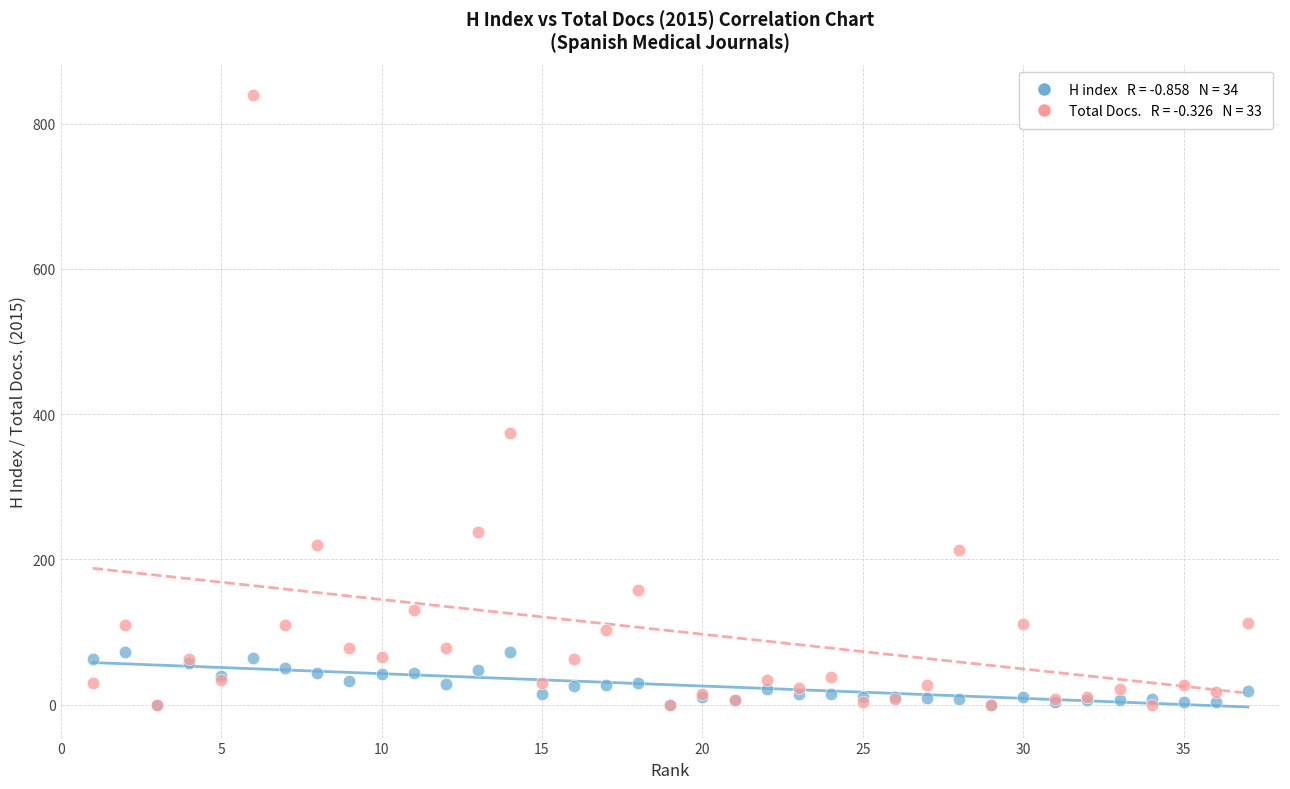

Across all series, what Y value is closest to 419?

374